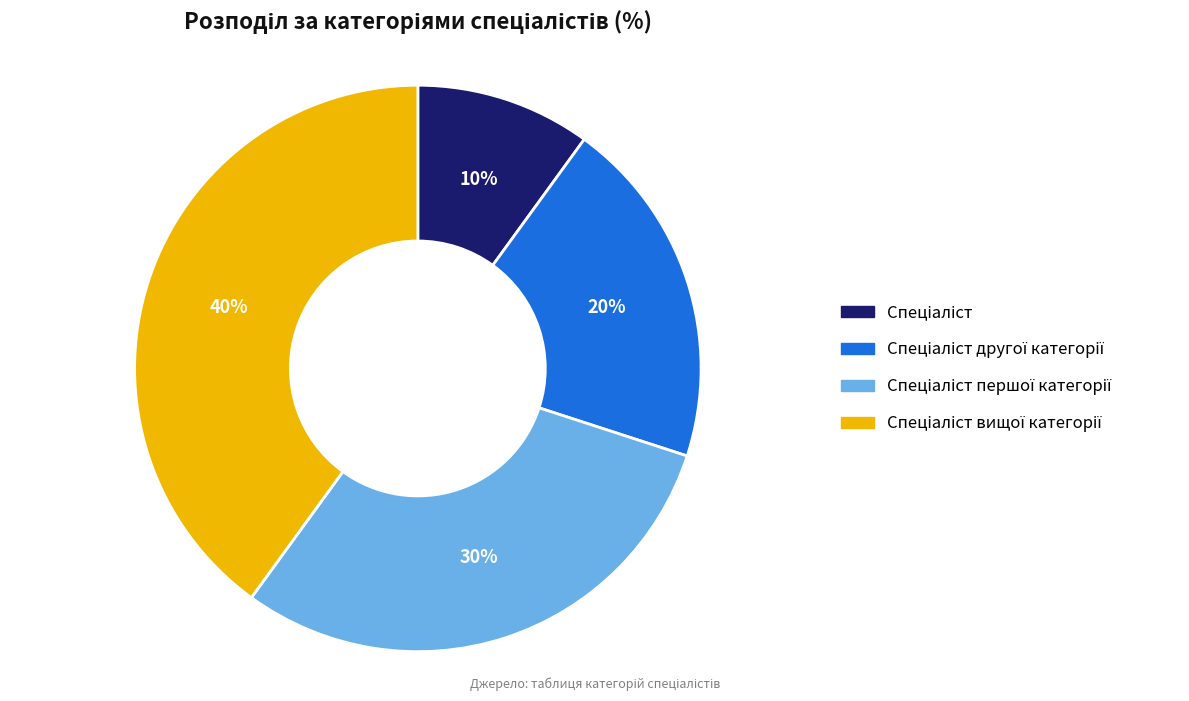

Is there a majority slice in this chart?

No